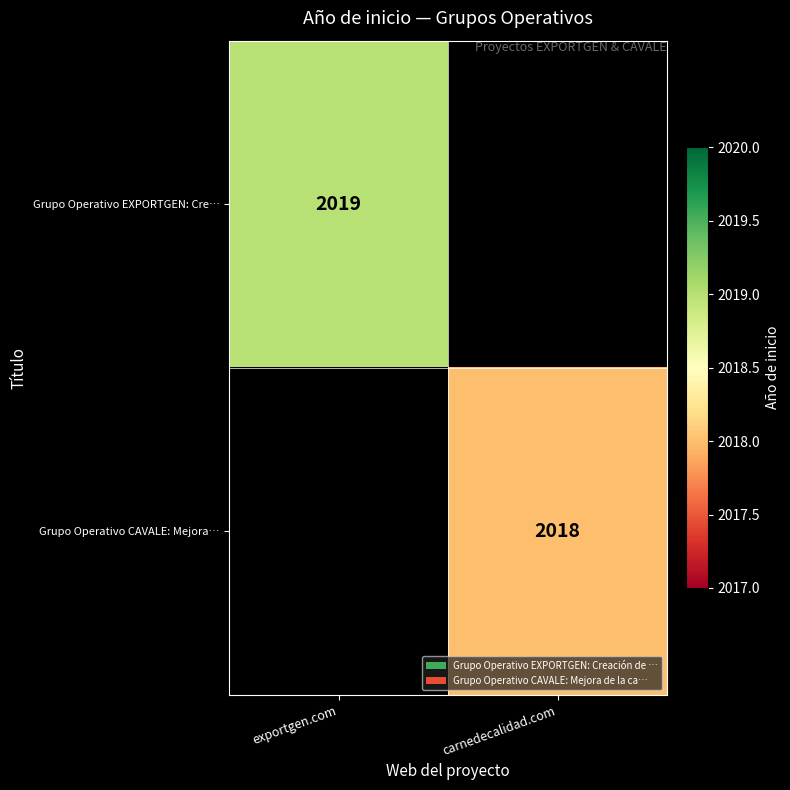

The value of Grupo Operativo EXPORTGEN: Cre… at exportgen.com is 1393.4. True or false?

False